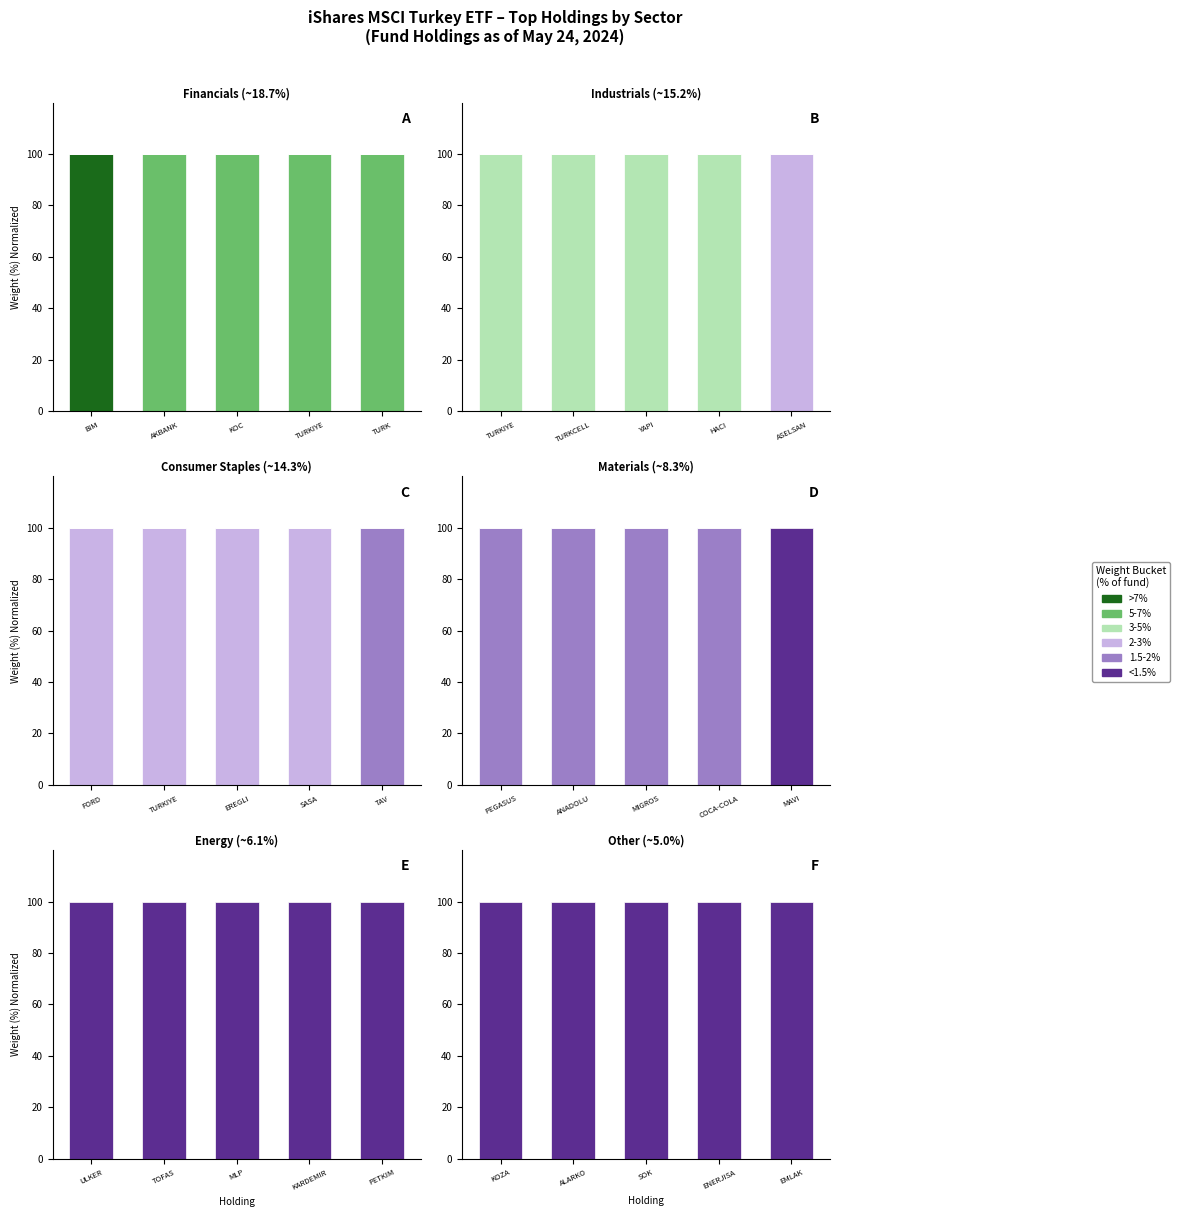

Which series has the widest spread of values?

>7%